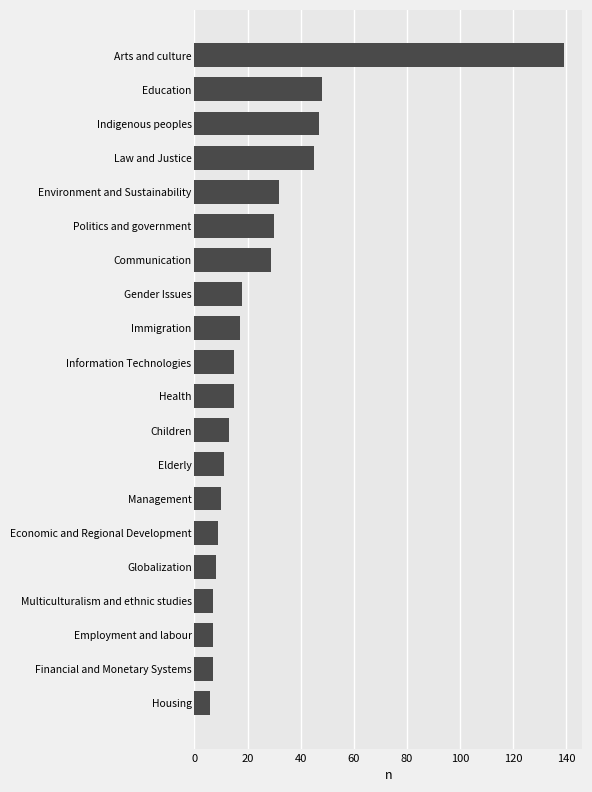

How many categories are shown in the chart?

20